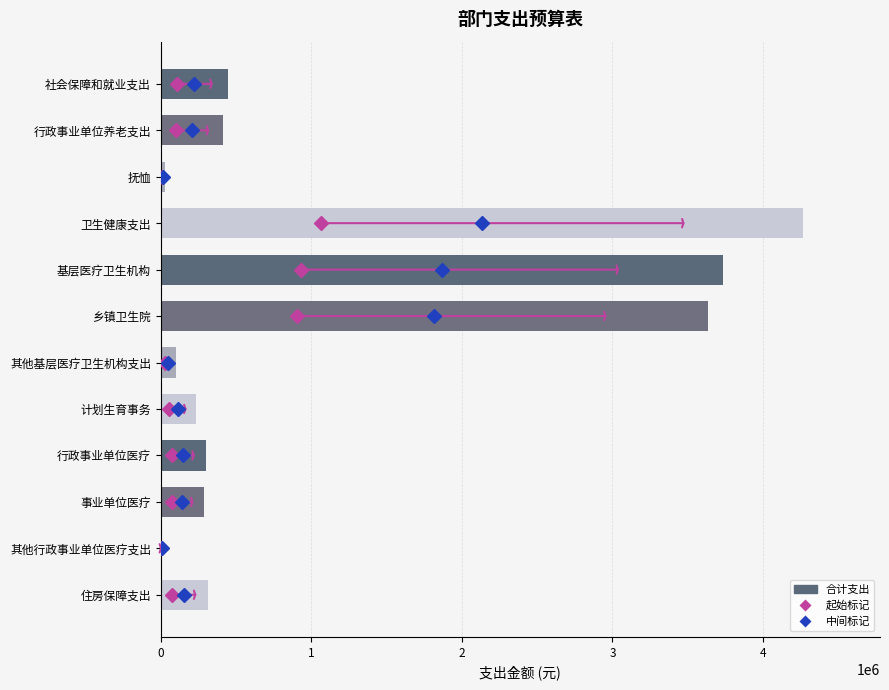

What is the change in value from 行政事业单位养老支出 to 其他基层医疗卫生机构支出?

-314375.0